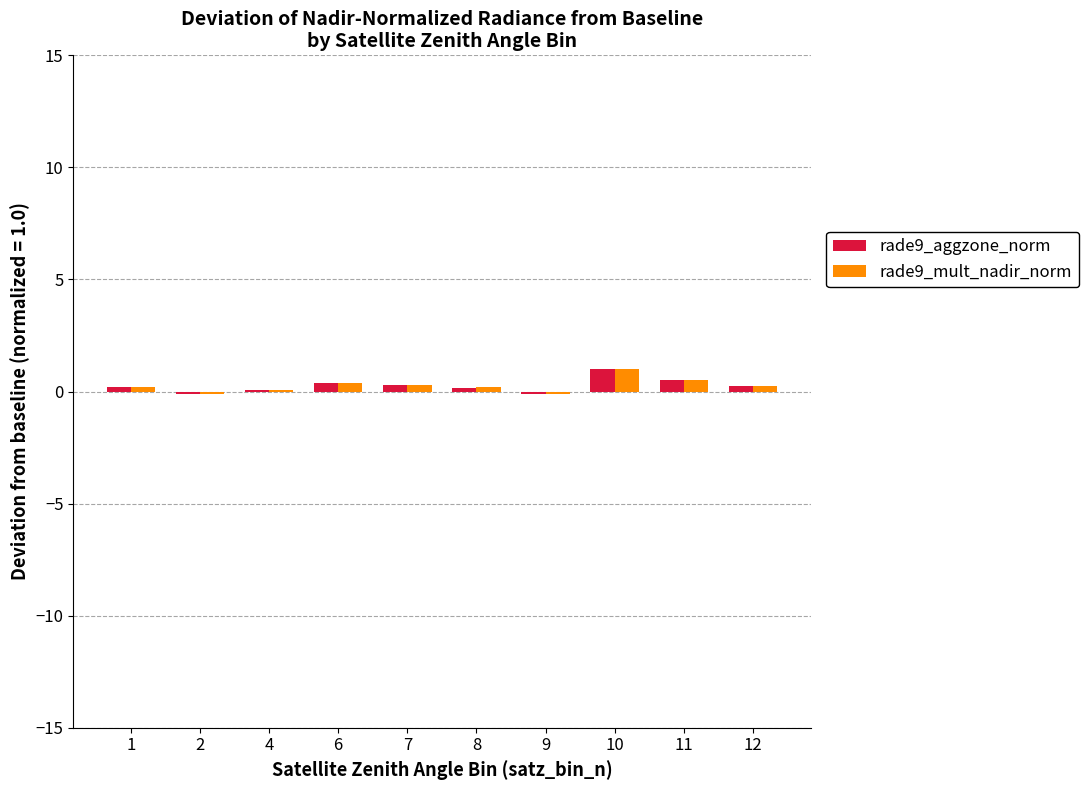

Which series changed the most between 4 and 11?

rade9_aggzone_norm